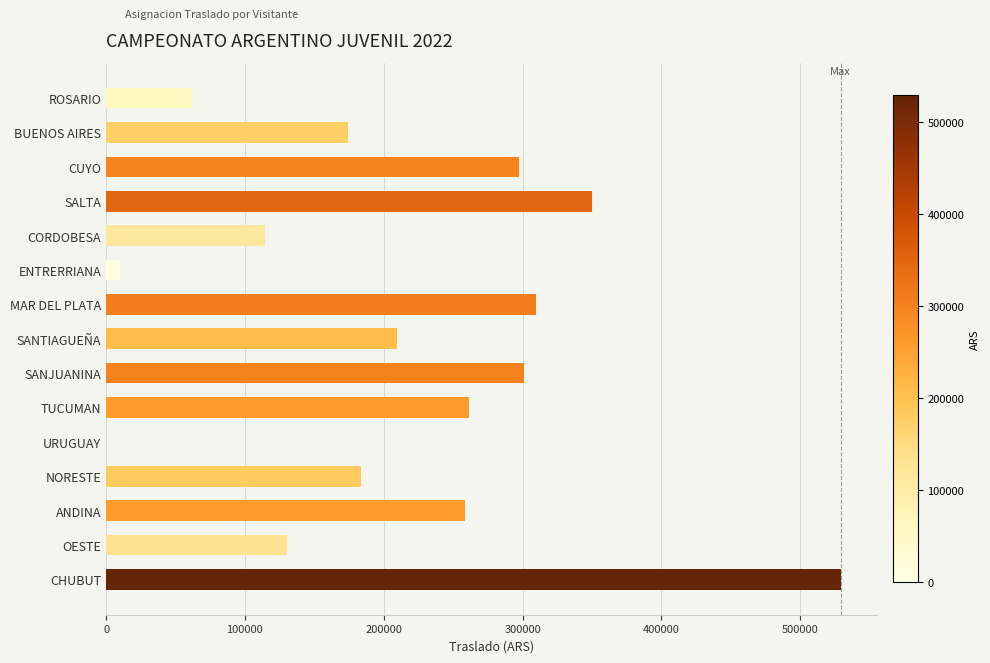

Which label corresponds to the largest value in the chart?

CHUBUT